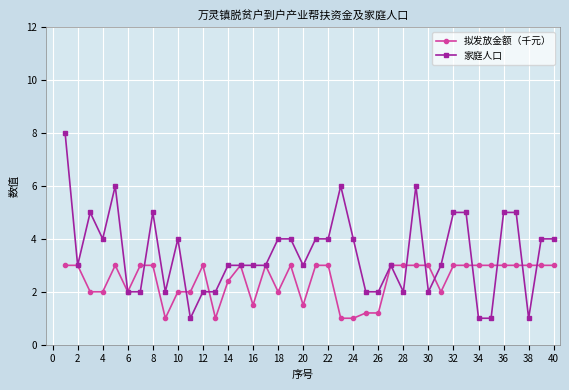

What is the minimum value for 家庭人口?

1.0